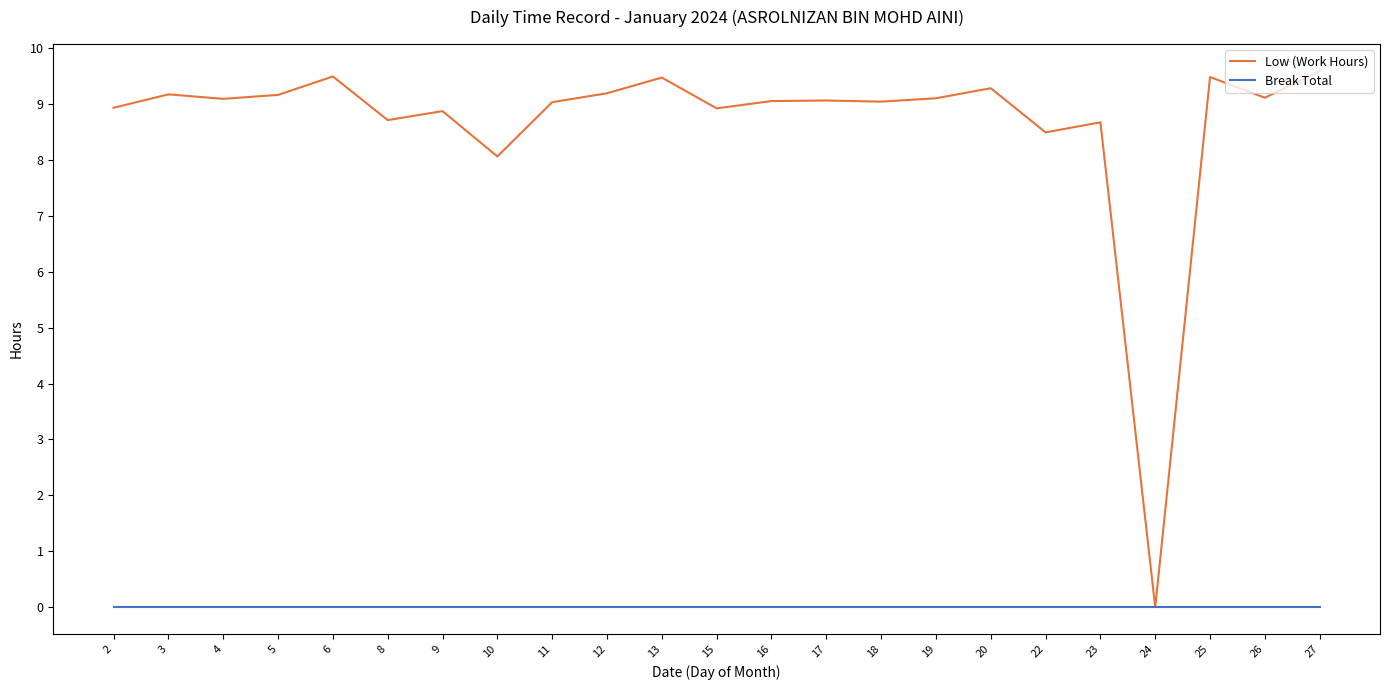

Which category has the lowest value in the Low (Work Hours) series?

24